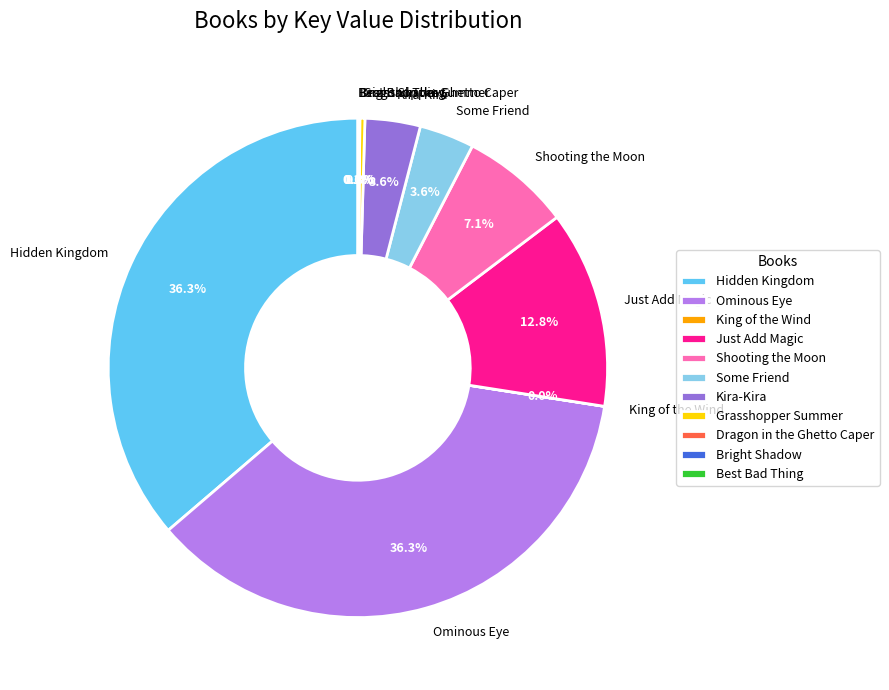

What portion of the pie excludes Grasshopper Summer?

99.7%